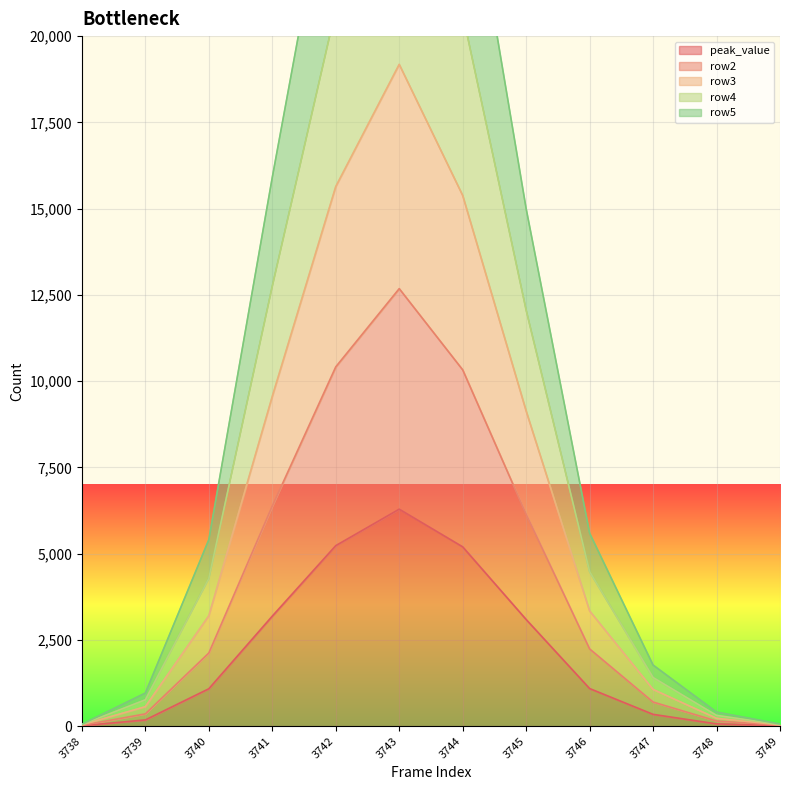

How many data points does each series have?

12